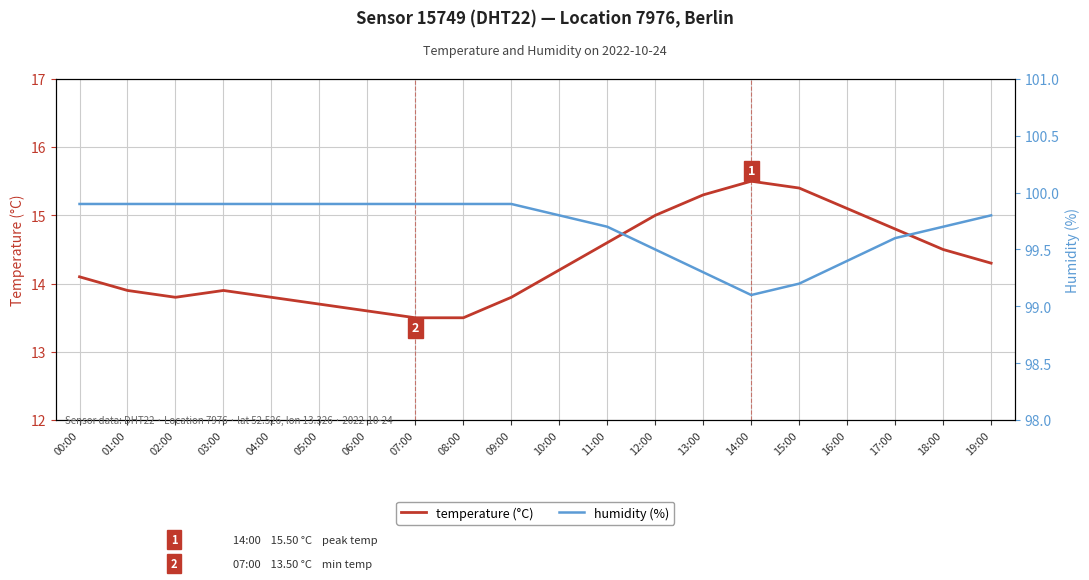

What is the average value of the humidity (%) series?

99.7